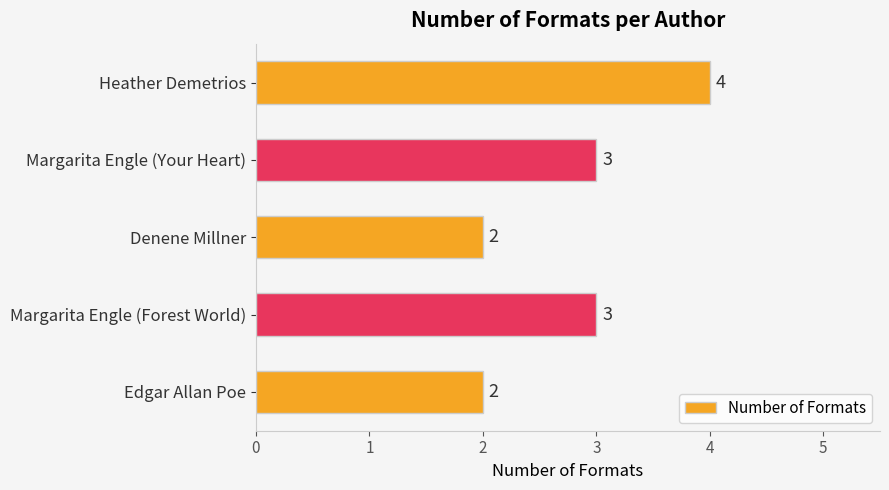

True or false: the data shows 4 at Heather Demetrios.

True